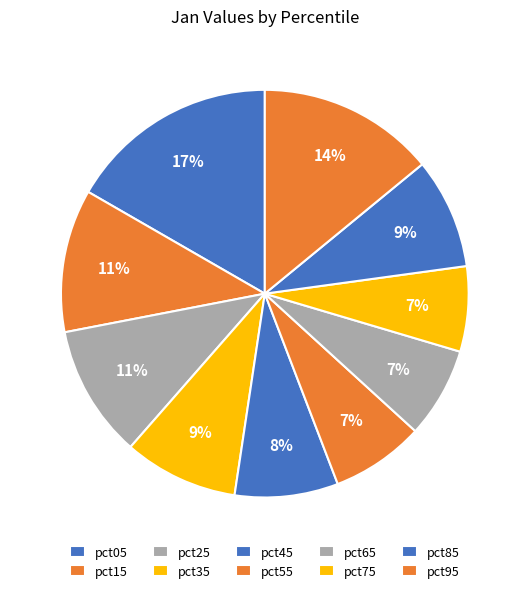

To the nearest percent, what percentage of the pie is pct25?

11%